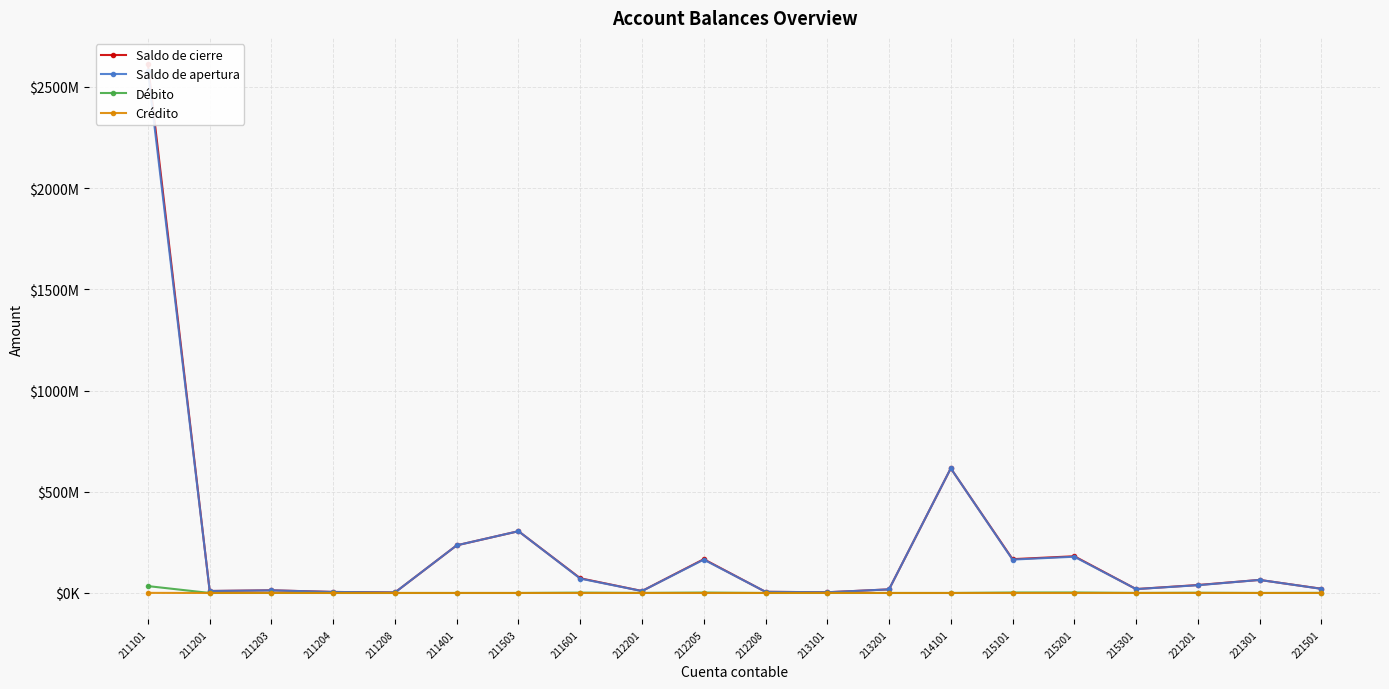

At which category does the chart reach its peak across all series?

211101